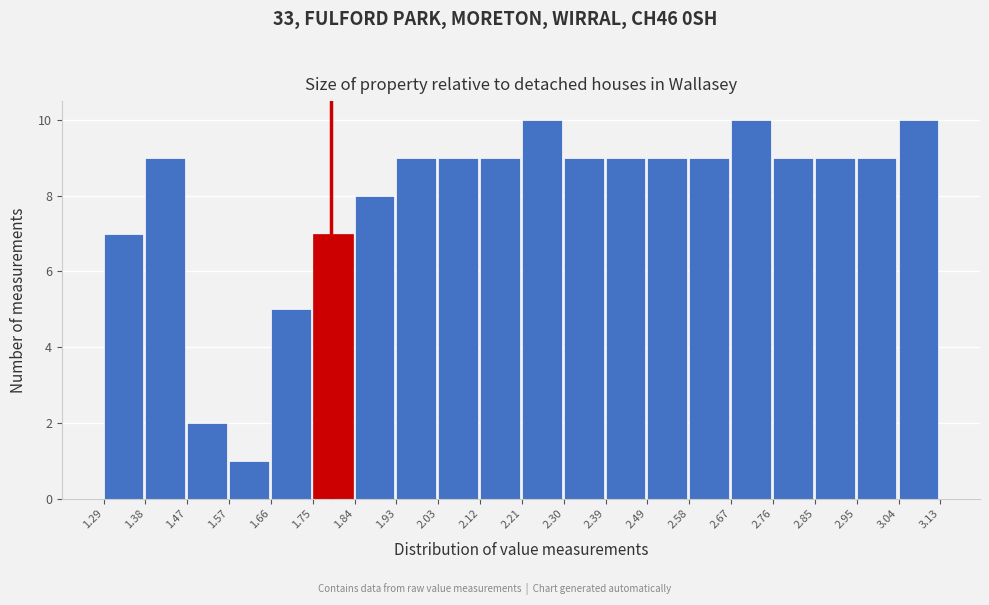

What is the height of the bar covering 2.76 to 2.85 on the x-axis? The values are not printed on the chart, so give them approximately, as read against the axis.

9